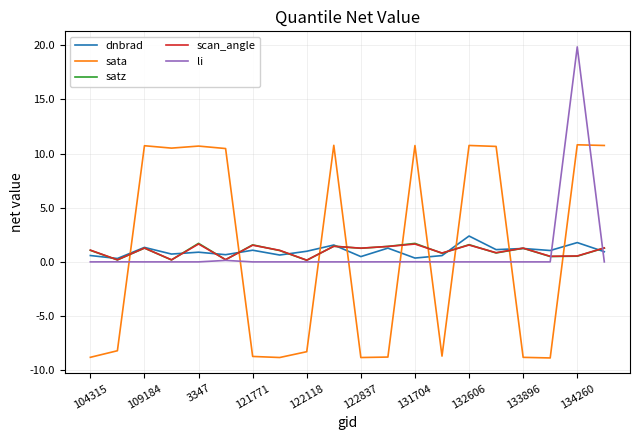

At how many categories does at least one series exceed 18?

1